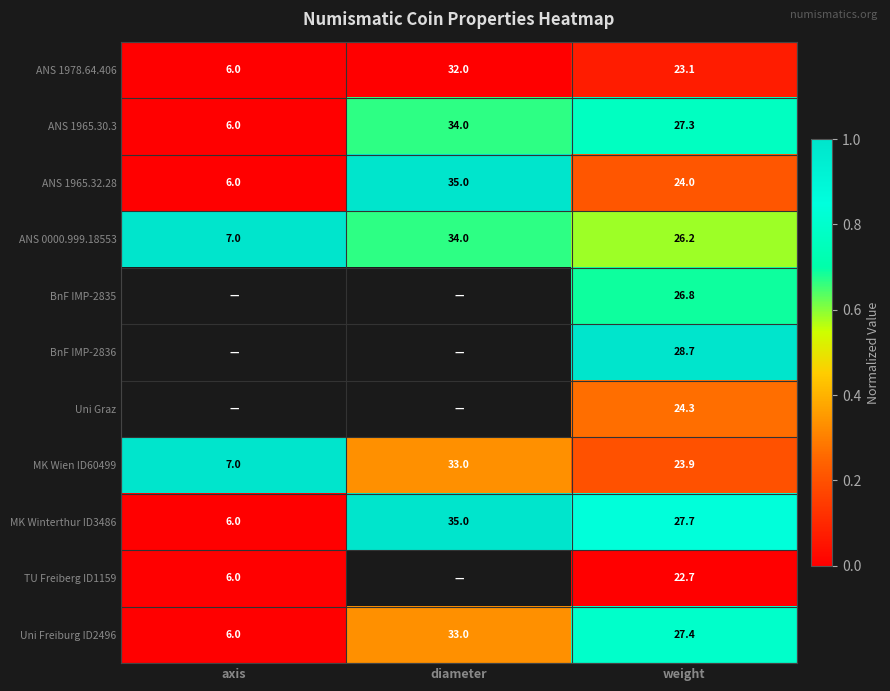

Where does the MK Wien ID60499 series first go above 23?

diameter